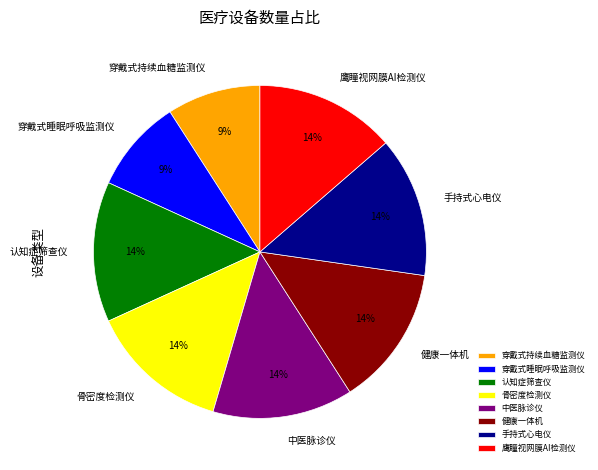

To the nearest percent, what percentage of the pie is 认知症筛查仪?

14%